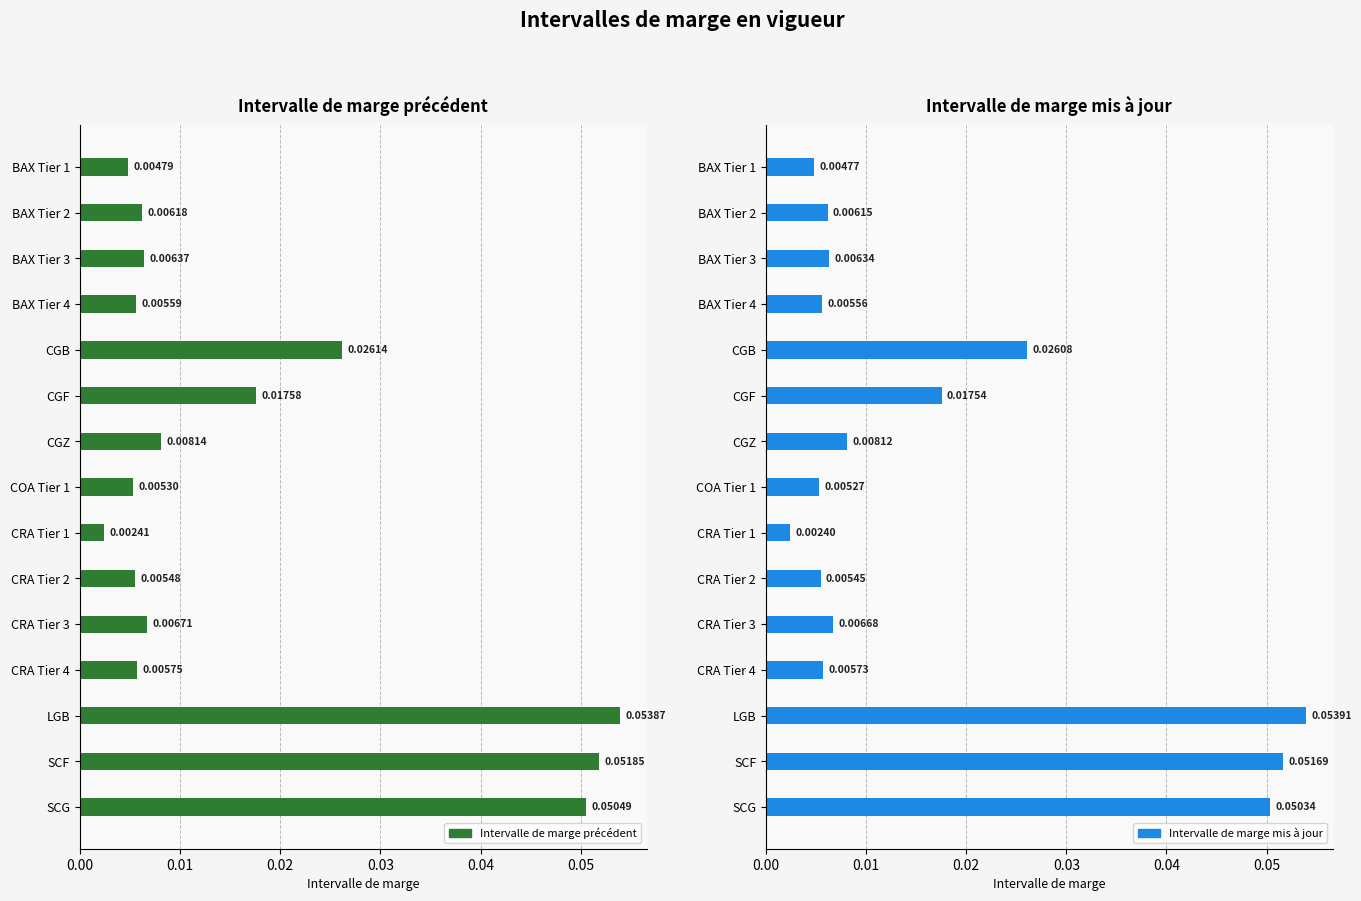

The value of Intervalle de marge mis à jour at BAX Tier 4 is 0.0. True or false?

True